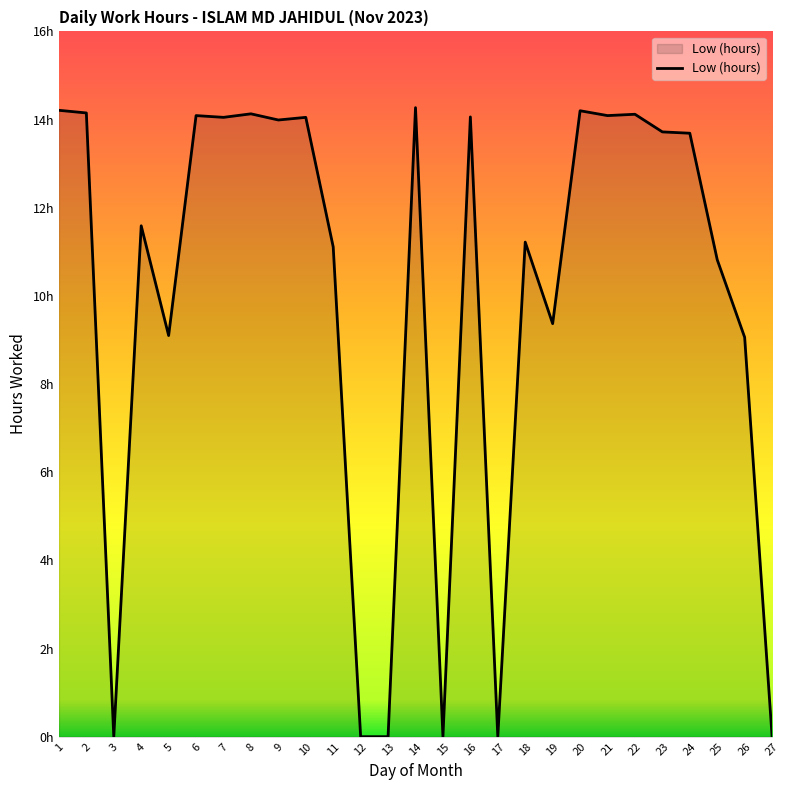

What is the sum of all values?

269.1